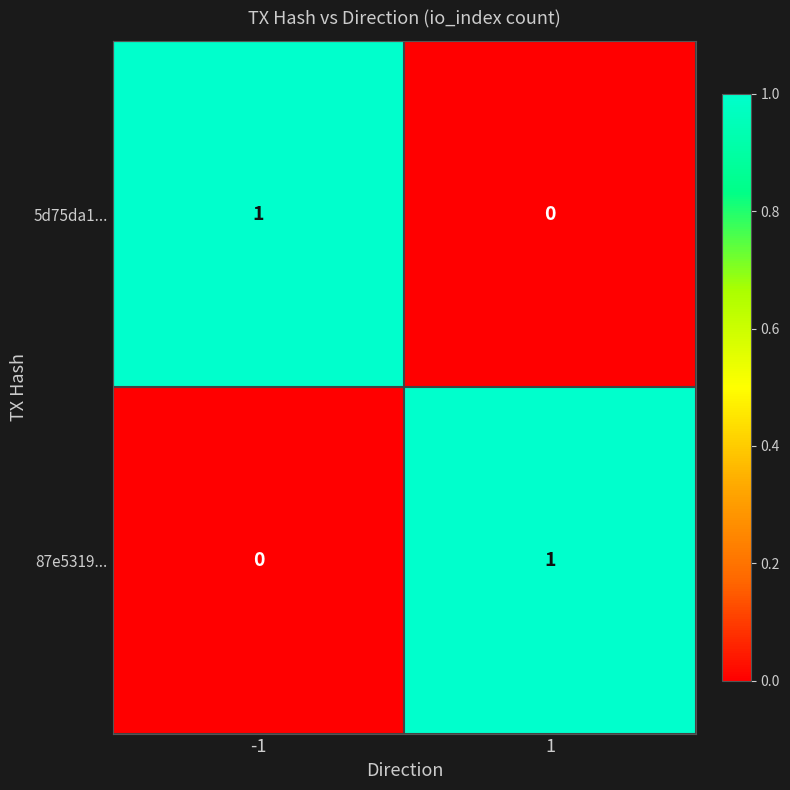

Reading left to right, list all the values displayed in this chart.

5d75da1...: 1	0
87e5319...: 0	1